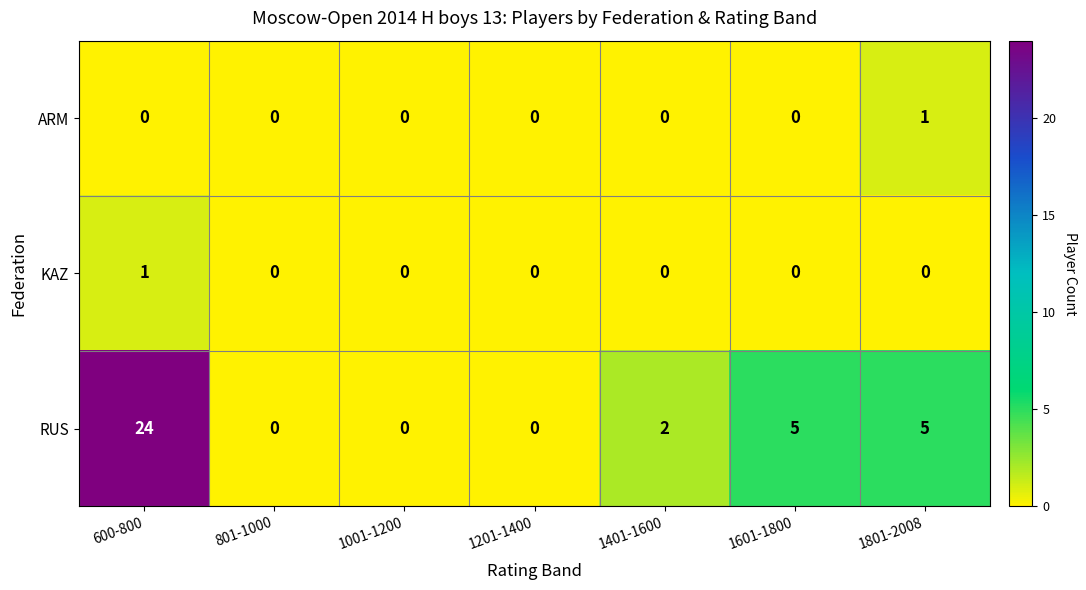

Which series has the largest total across all categories?

RUS